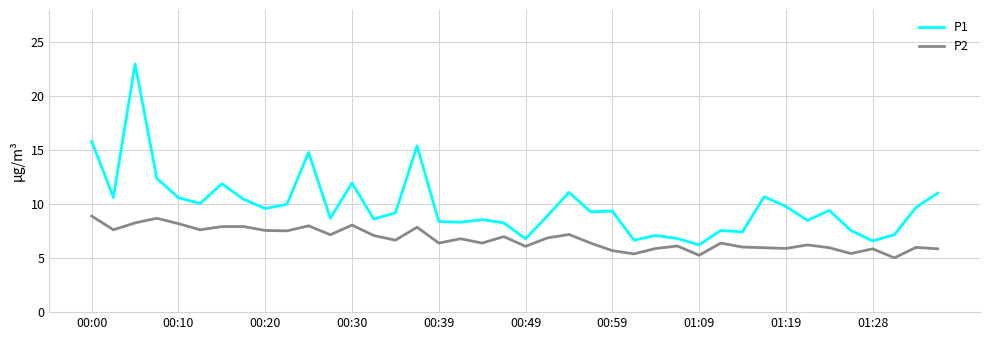

List the series in order of their peak value, highest first.

P1, P2